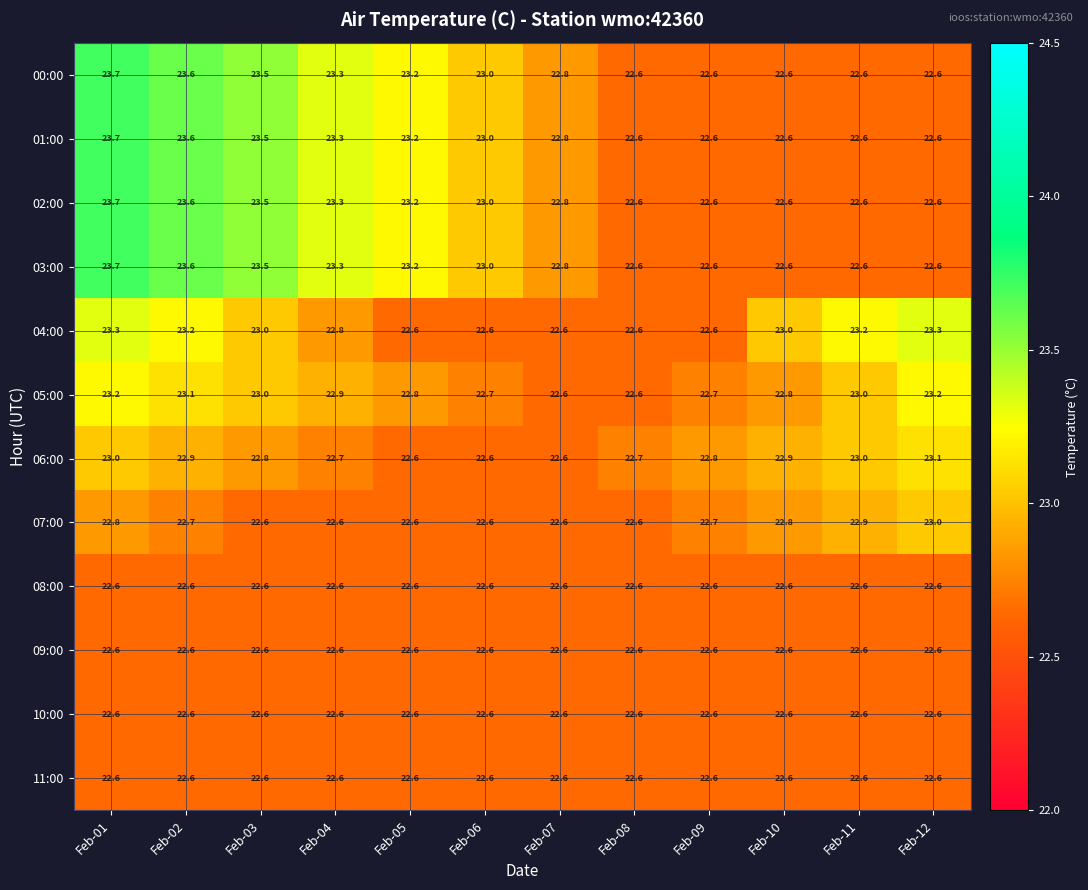

What value does the 06:00 series have at Feb-05?

22.6